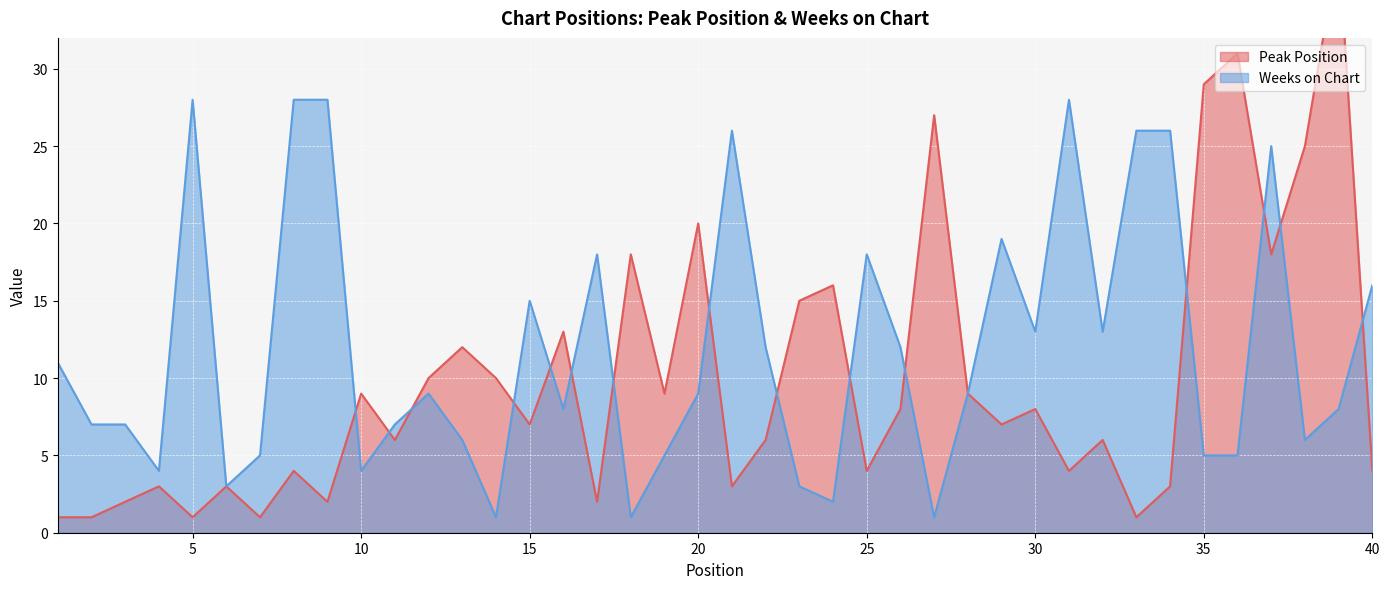

Where do Weeks on Chart and Peak Position first cross each other?

9 and 10